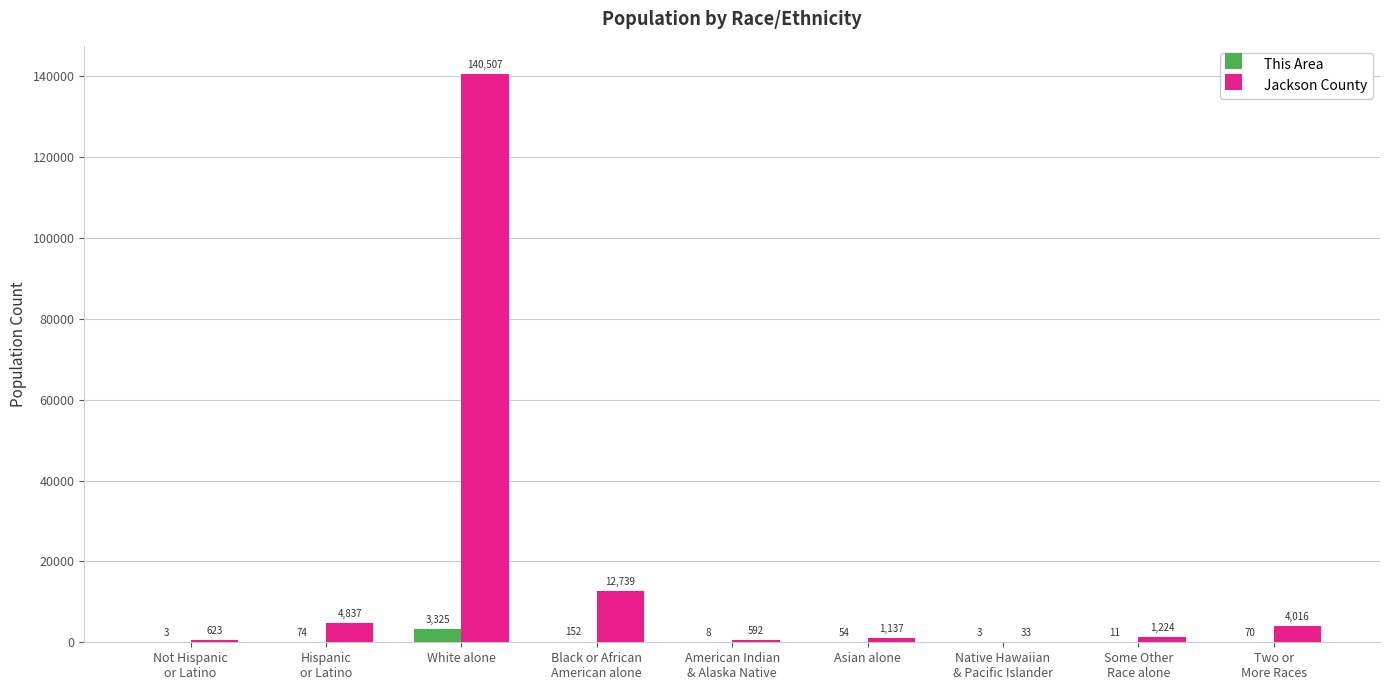

The This Area series shows 11 at Some Other
Race alone. True or false?

True